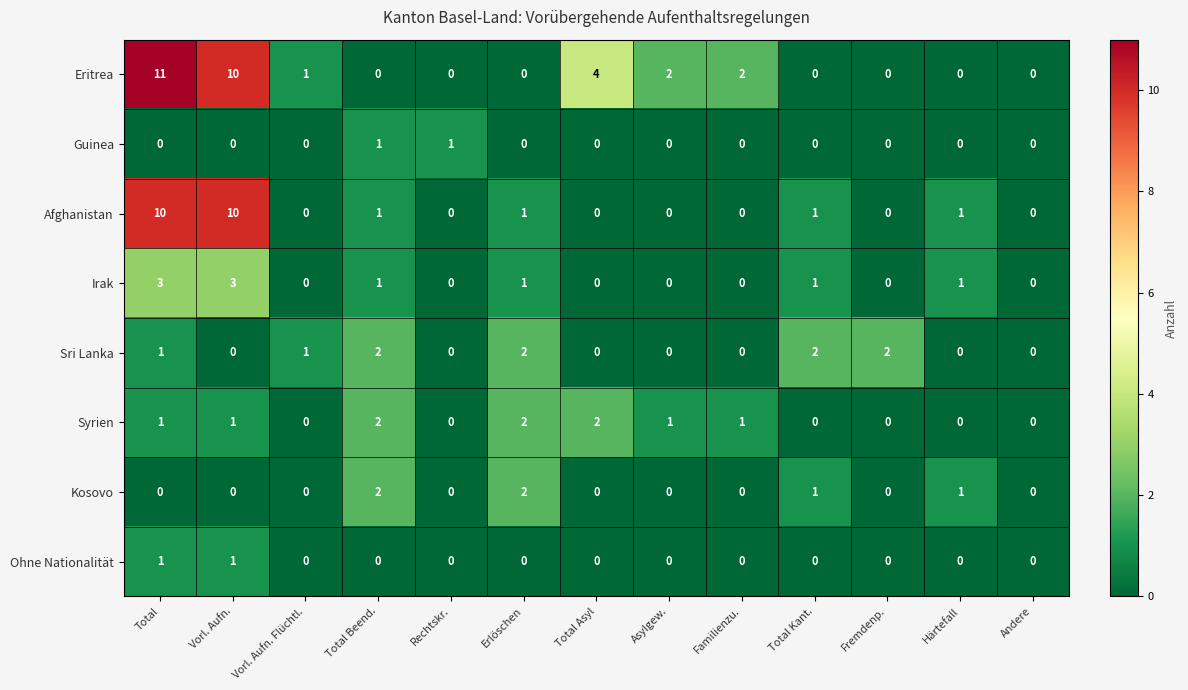

True or false: Syrien has a value of 0 at Familienzu..

False